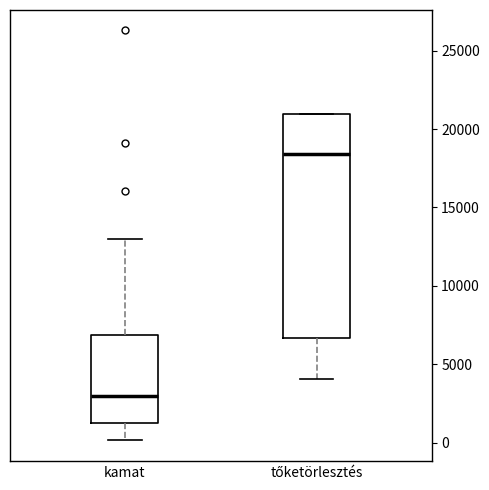

Where does the median line of the box for kamat sit on the y-axis? The values are not printed on the chart, so give them approximately, as read against the axis.

3000